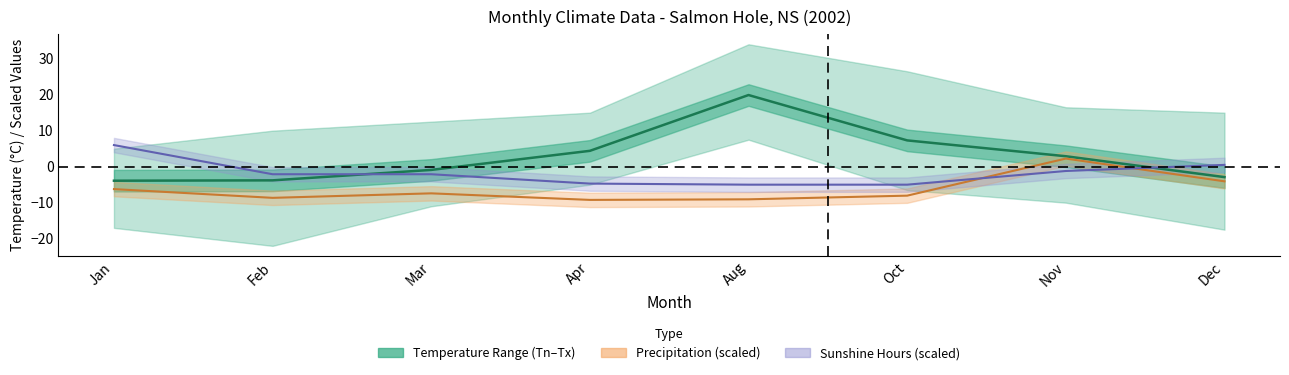

True or false: Precip centre and Mean Temp (Tm) cross at least once.

False